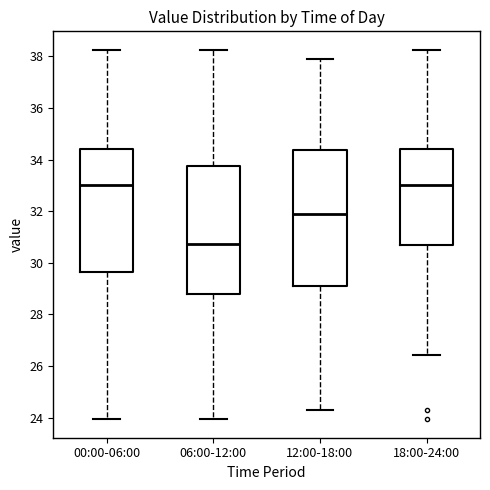

Reading left to right, read every box against the y-axis: the position of its median line, the range the box covers, and the ends of its whiskers. The values are not printed on the chart, so give them approximately, as read against the axis.

00:00-06:00: median 33.0, box 29.6 to 34.4, whiskers 24.0 to 38.2
06:00-12:00: median 30.8, box 28.8 to 33.8, whiskers 24.0 to 38.2
12:00-18:00: median 32.0, box 29.2 to 34.4, whiskers 24.4 to 37.8
18:00-24:00: median 33.0, box 30.8 to 34.4, whiskers 26.4 to 38.2